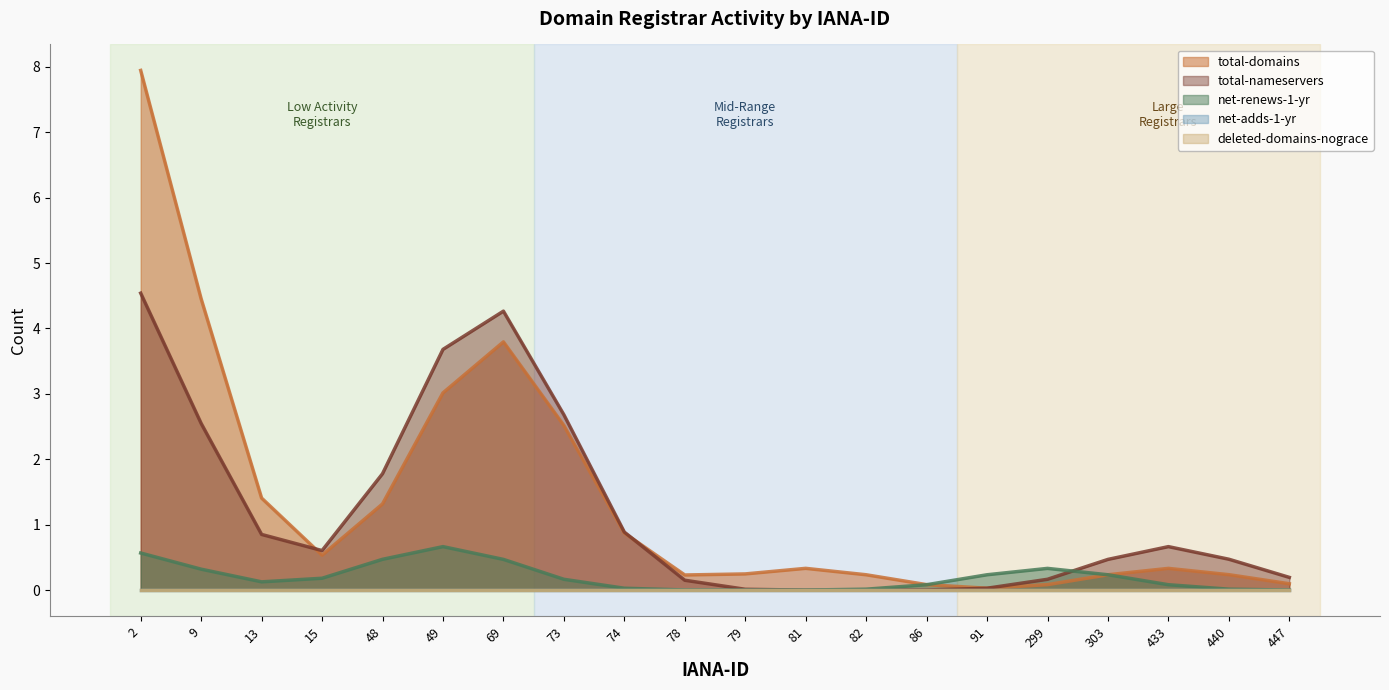

At which label does total-nameservers reach its peak?

2